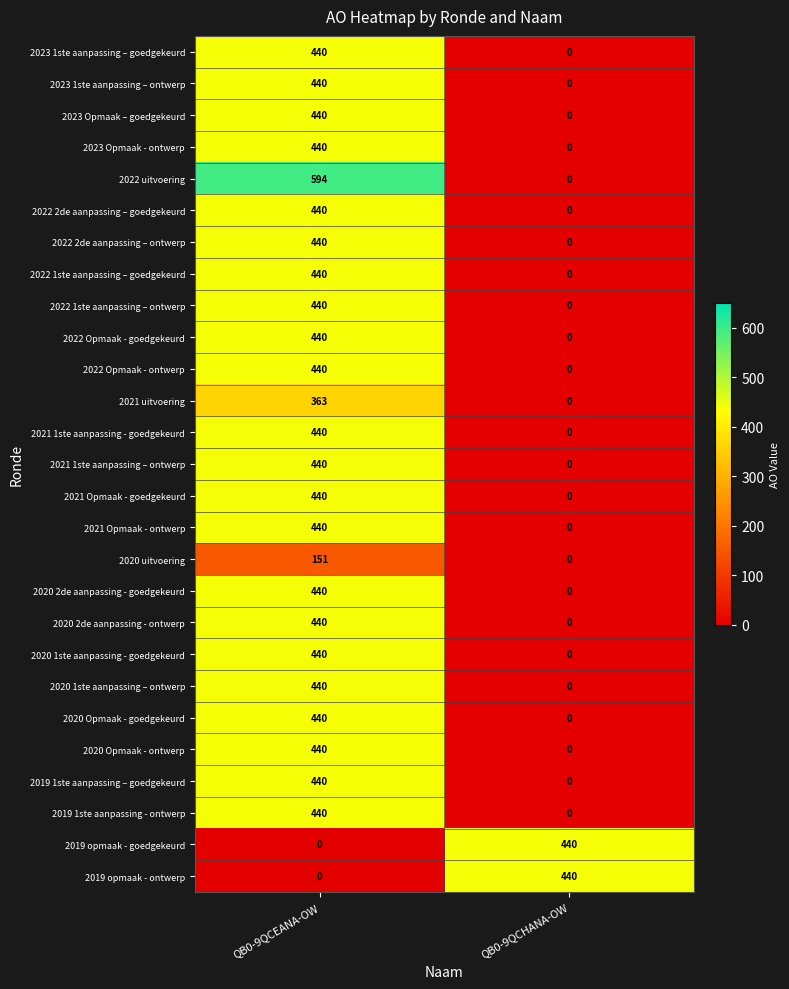

Rank the categories by 2020 uitvoering value from highest to lowest.

QB0-9QCEANA-OW, QB0-9QCHANA-OW